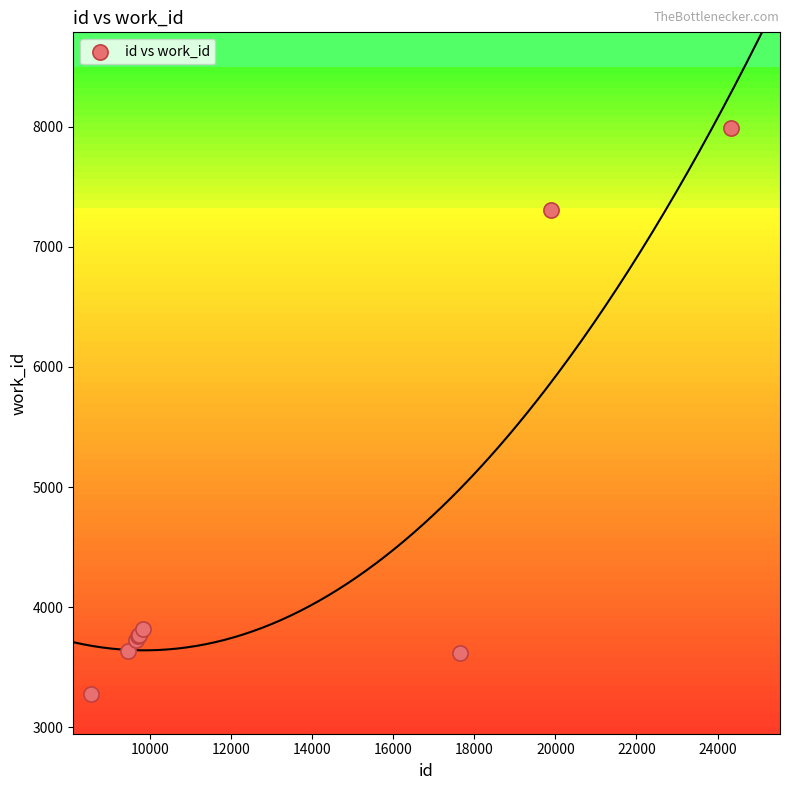

What Y value in the scatter plot is closest to 5630?

7304